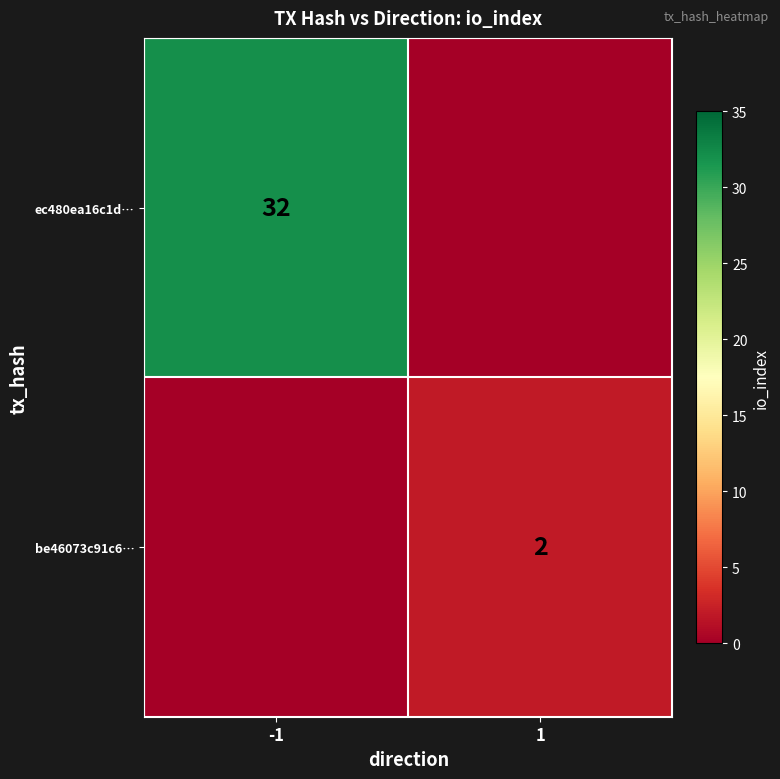

The value of ec480ea16c1d… at -1 is 22. True or false?

False